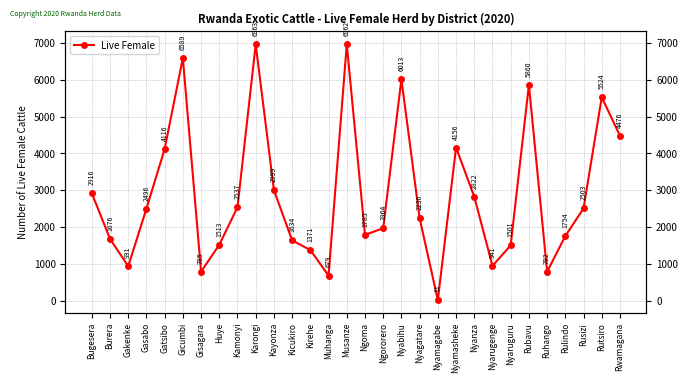

Reading left to right, what are all the values shown in this chart?

Bugesera=2916.1	Burera=1676.5	Gakenke=931.0	Gasabo=2495.9	Gatsibo=4116.3	Gicumbi=6589.3	Gisagara=784.8	Huye=1513.4	Kamonyi=2537.3	Karongi=6962.8	Kayonza=2999.2	Kicukiro=1633.8	Kirehe=1371.0	Muhanga=679.1	Musanze=6962.1	Ngoma=1784.6	Ngororero=1964.1	Nyabihu=6013.0	Nyagatare=2236.1	Nyamagabe=11.0	Nyamasheke=4156.1	Nyanza=2822.0	Nyarugenge=940.6	Nyaruguru=1500.5	Rubavu=5859.8	Ruhango=782.3	Rulindo=1753.6	Rusizi=2503.4	Rutsiro=5524.3	Rwamagana=4476.3